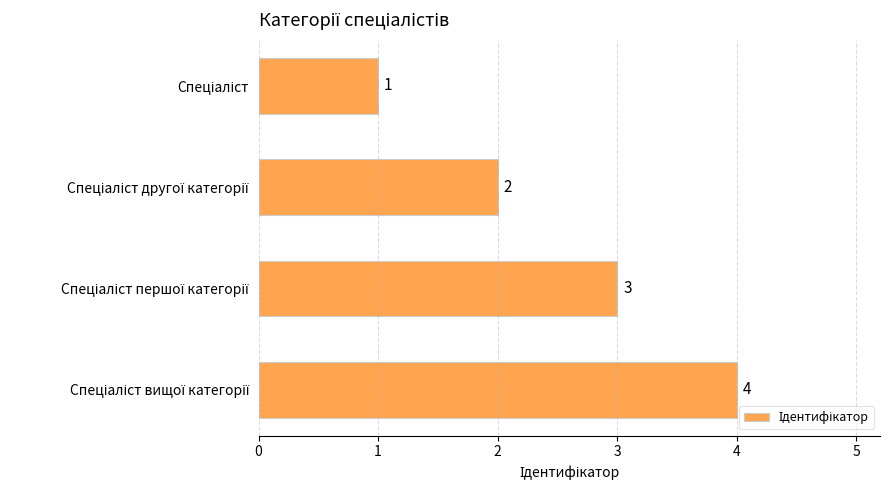

Count the number of categories in the chart.

4